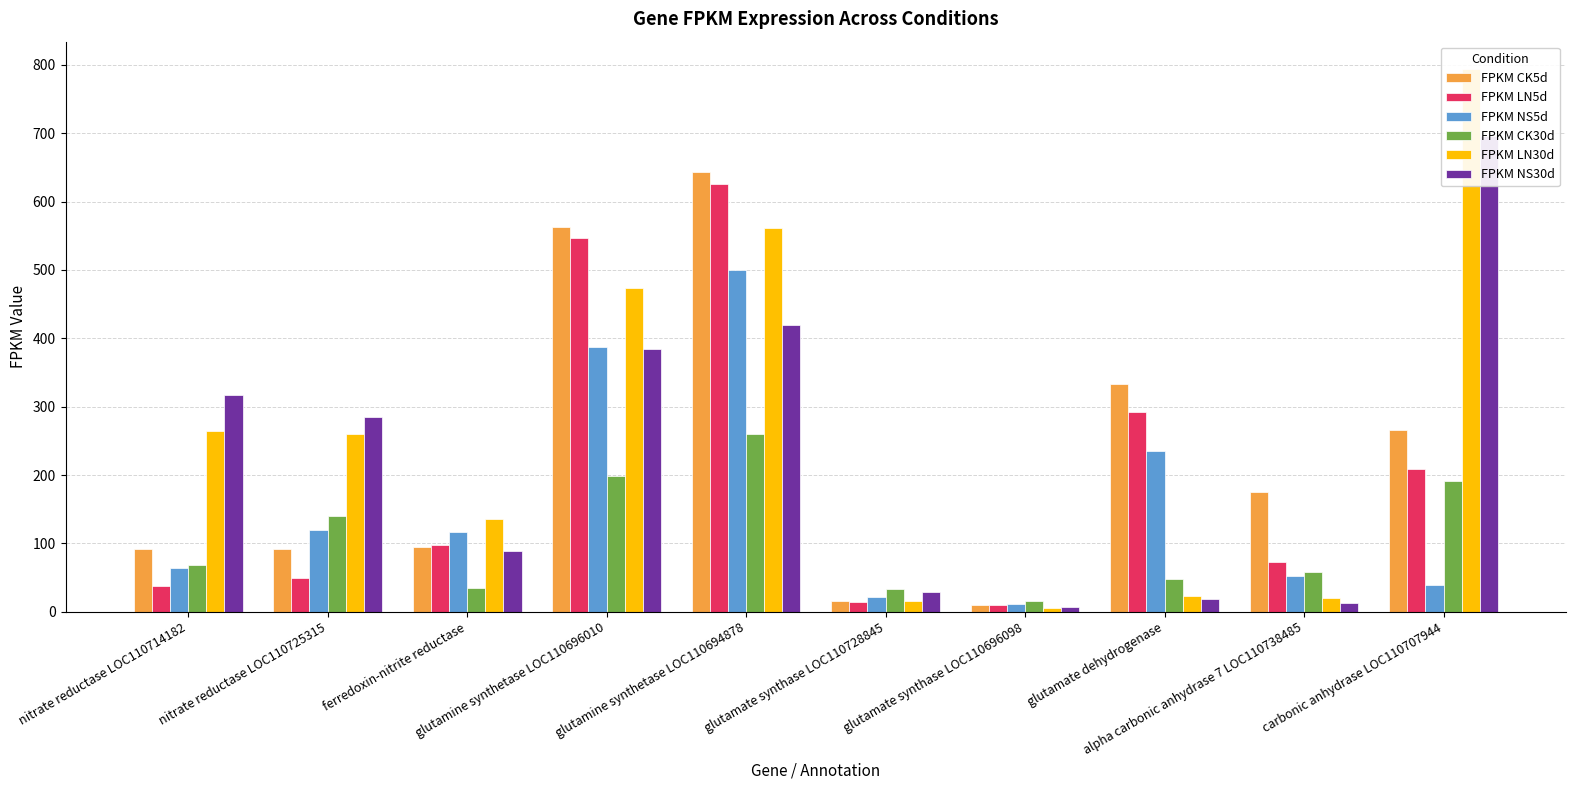

Is the value of FPKM CK5d at ferredoxin-nitrite reductase greater than the value of FPKM LN30d at glutamate dehydrogenase?

Yes